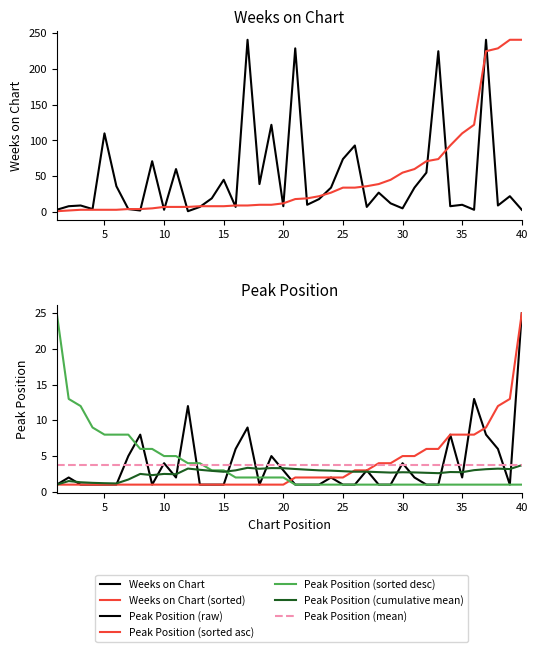

Between 19 and 39, which series saw the biggest shift?

Weeks on Chart